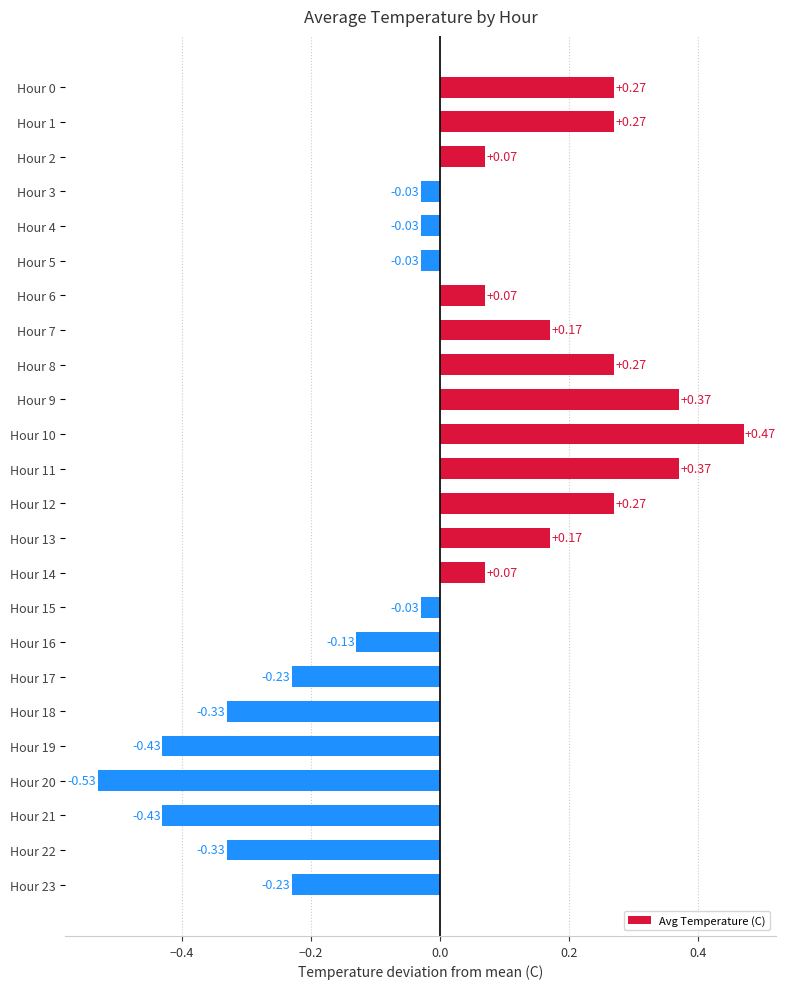

How many negative values are there?

12